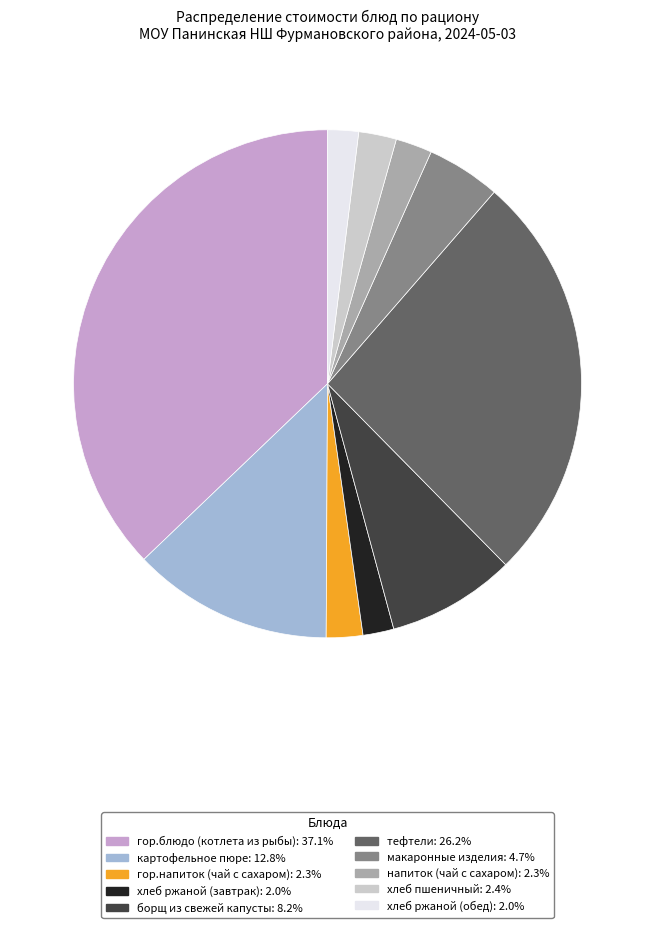

What is the largest slice in the pie chart?

гор.блюдо (котлета из рыбы)